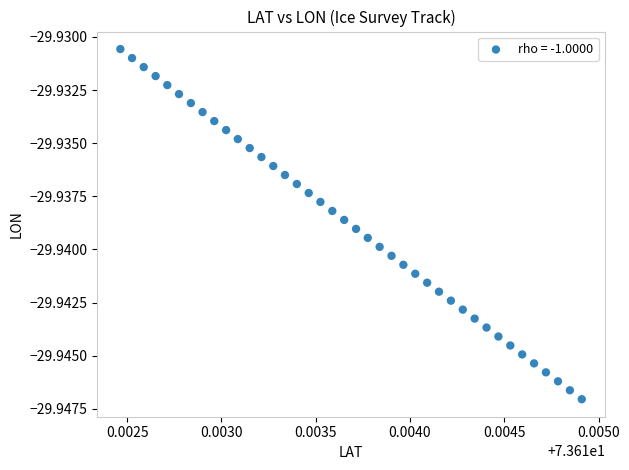

How many points are shown in the scatter plot?

40